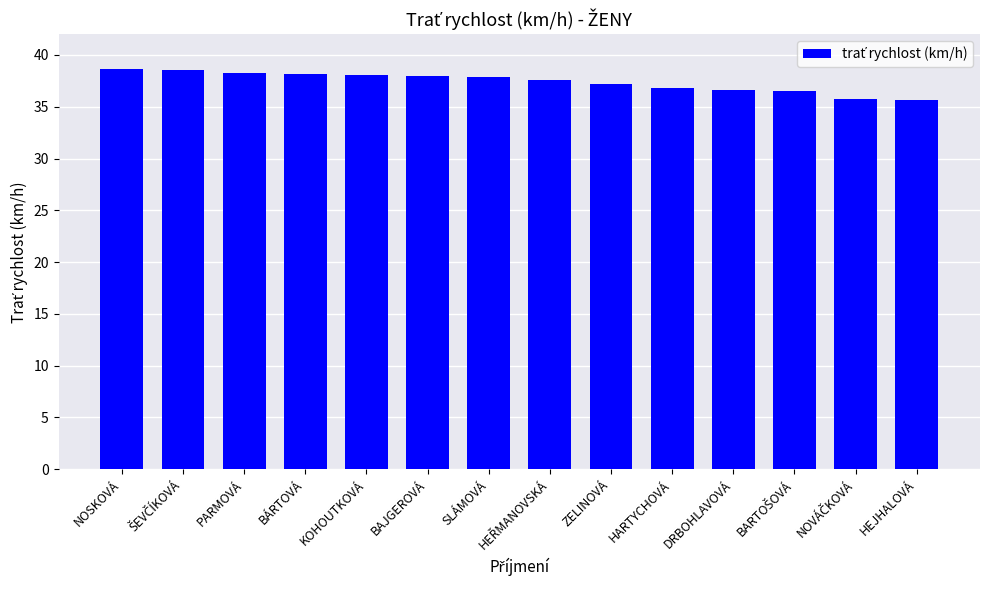

Where does the data first go above 37?

NOSKOVÁ